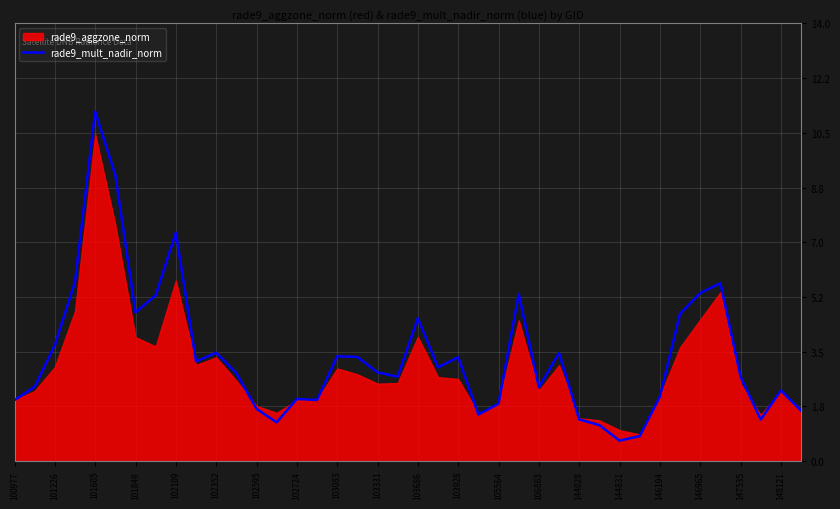

What is the lowest value of the rade9_mult_nadir_norm series?

0.7